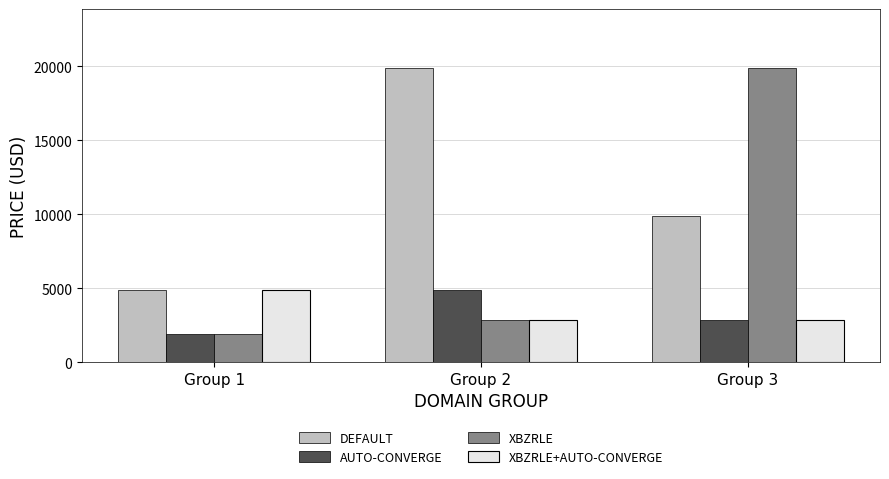

List the labels in order of AUTO-CONVERGE value, largest first.

Group 2, Group 3, Group 1